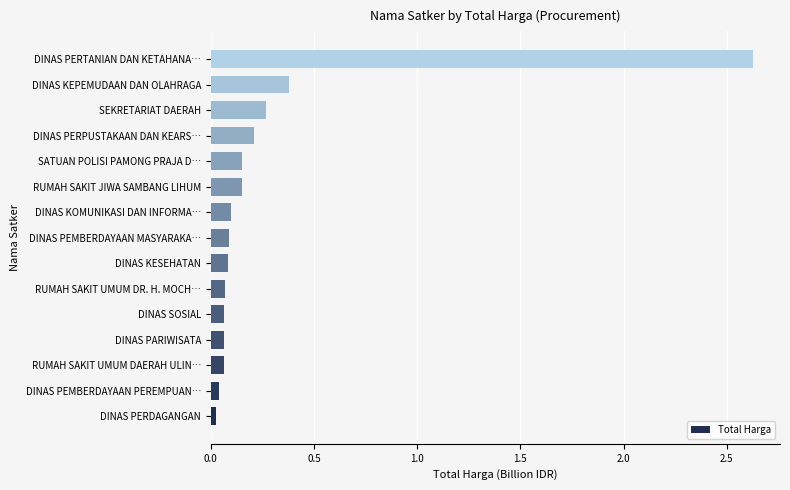

Which has a higher value, DINAS PEMBERDAYAAN MASYARAKA… or RUMAH SAKIT JIWA SAMBANG LIHUM?

RUMAH SAKIT JIWA SAMBANG LIHUM